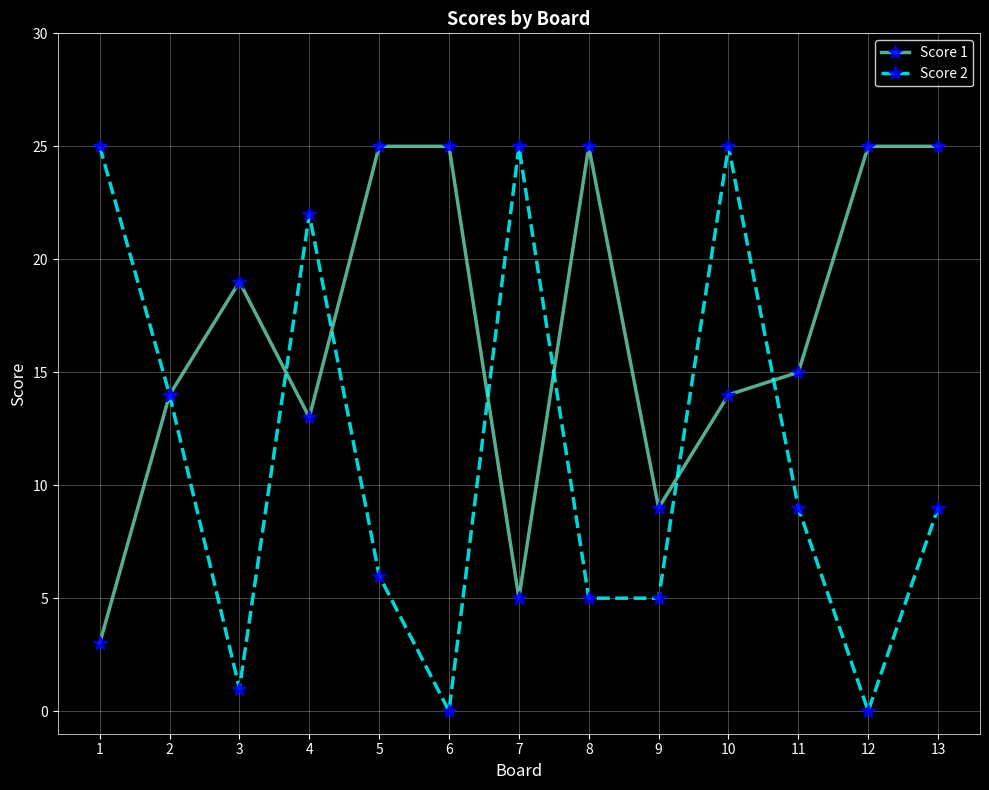

The value of Score 1 at 9 is 9. True or false?

True